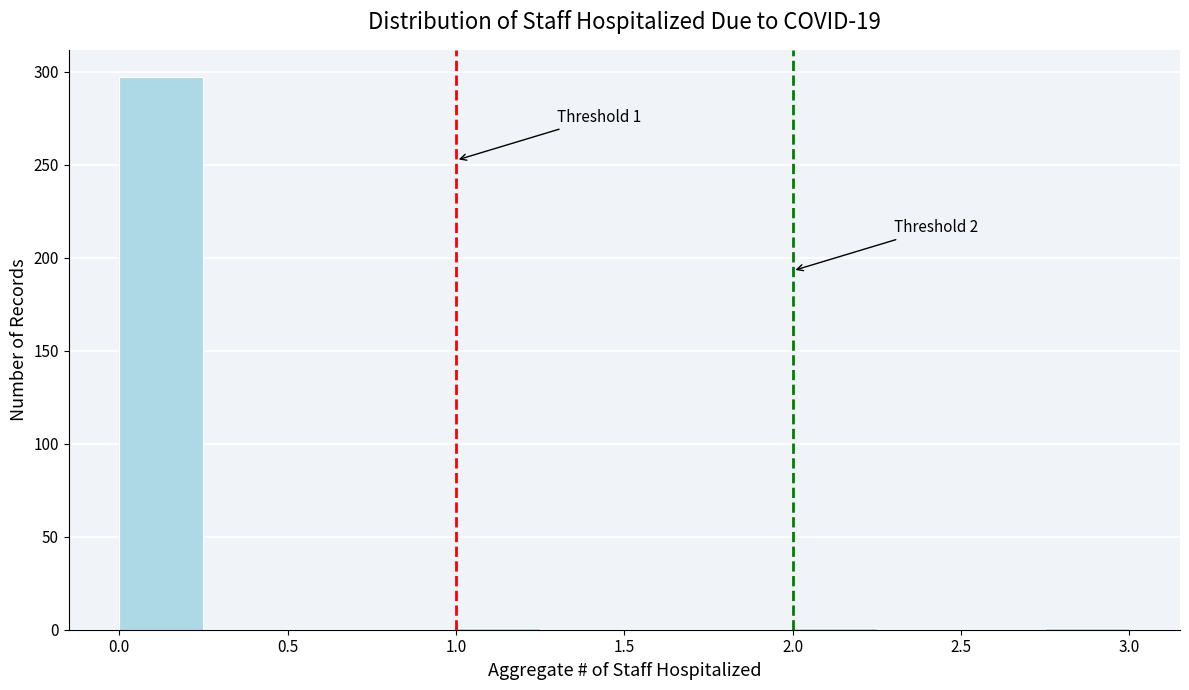

Which range on the x-axis has the tallest bar?

0.00 to 0.25